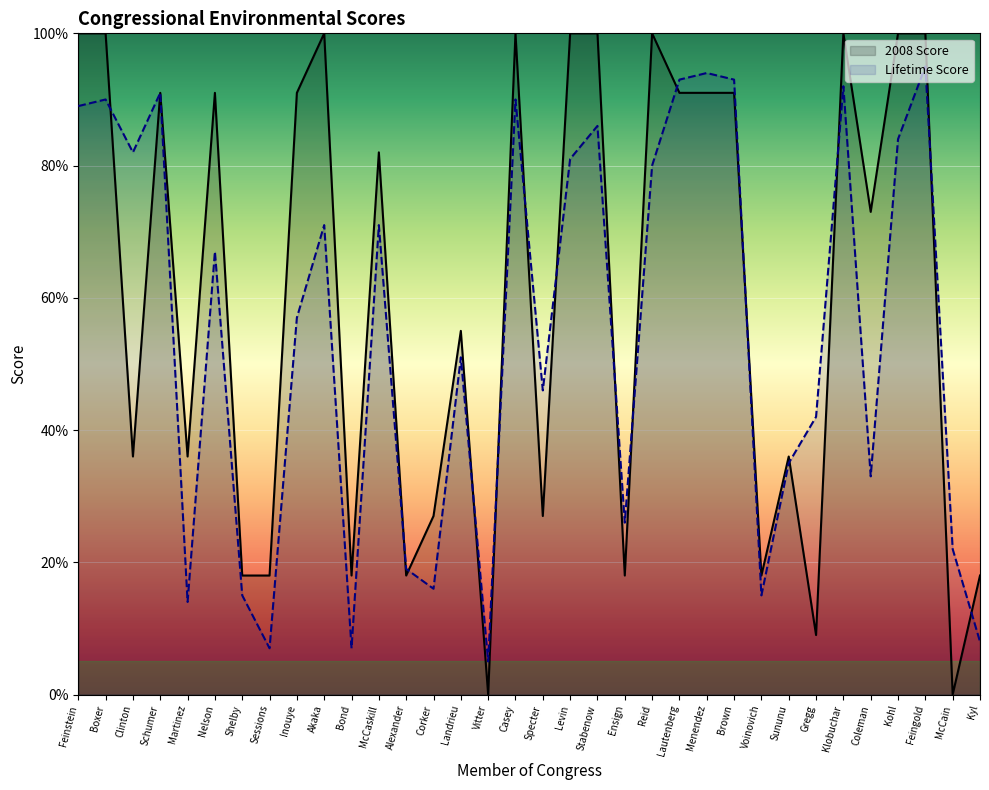

What is the spread (max minus min) of values at Voinovich?

3